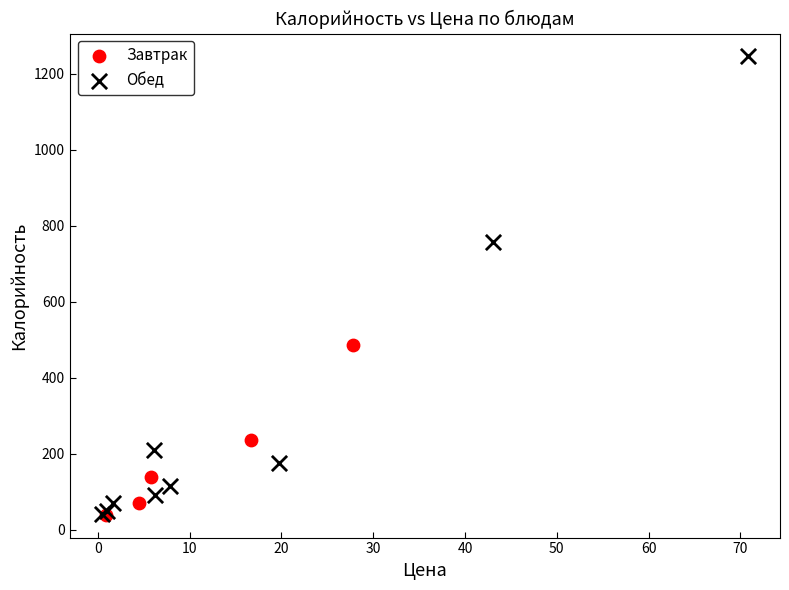

Which series has the widest spread of Y values?

Обед